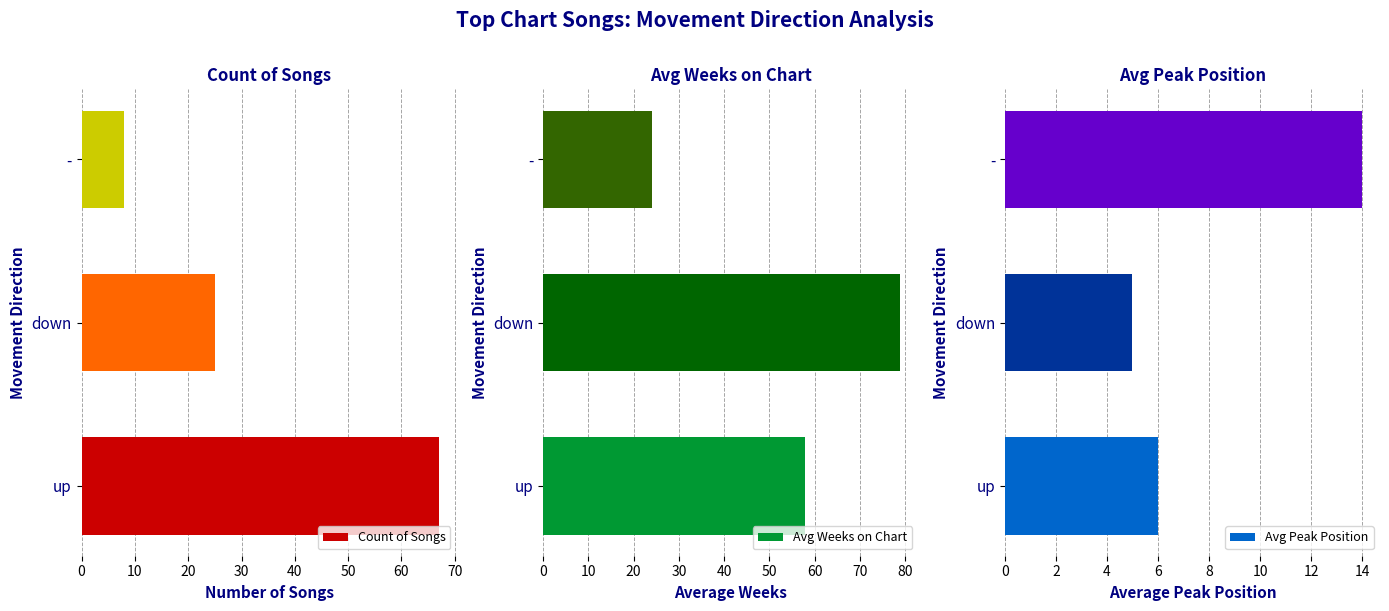

What is the greatest value displayed?

79